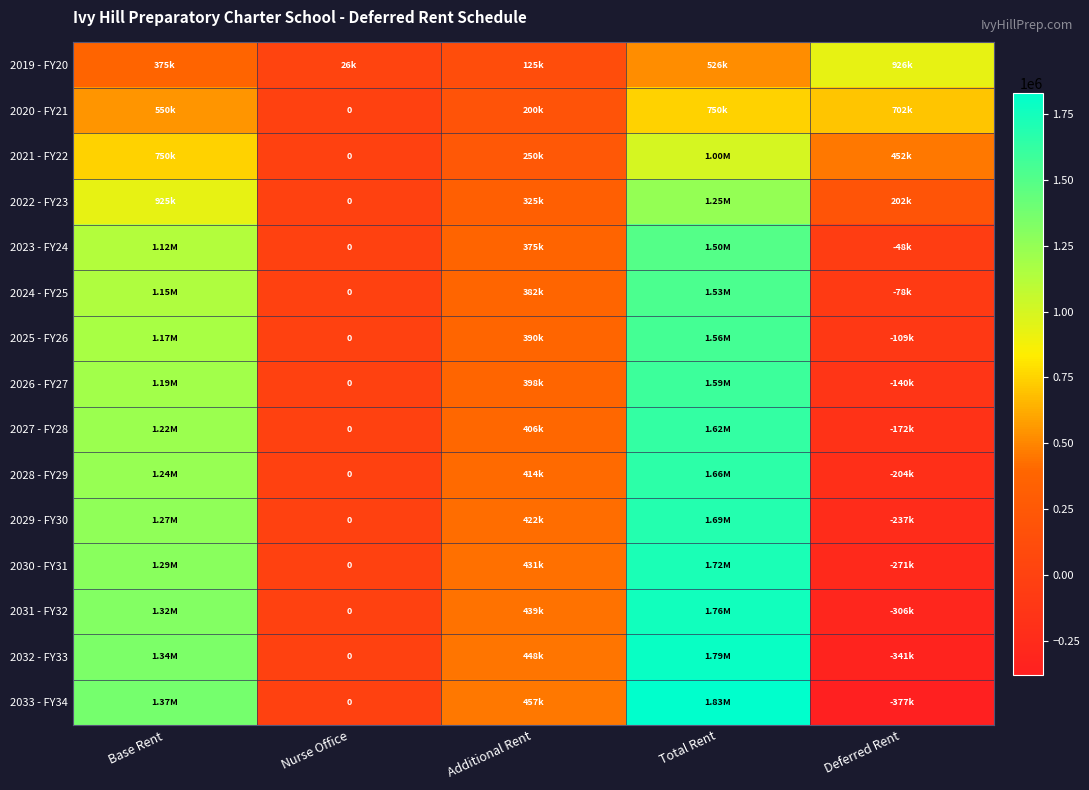

List the series in order of their peak value, highest first.

2033 - FY34, 2032 - FY33, 2031 - FY32, 2030 - FY31, 2029 - FY30, 2028 - FY29, 2027 - FY28, 2026 - FY27, 2025 - FY26, 2024 - FY25, 2023 - FY24, 2022 - FY23, 2021 - FY22, 2019 - FY20, 2020 - FY21